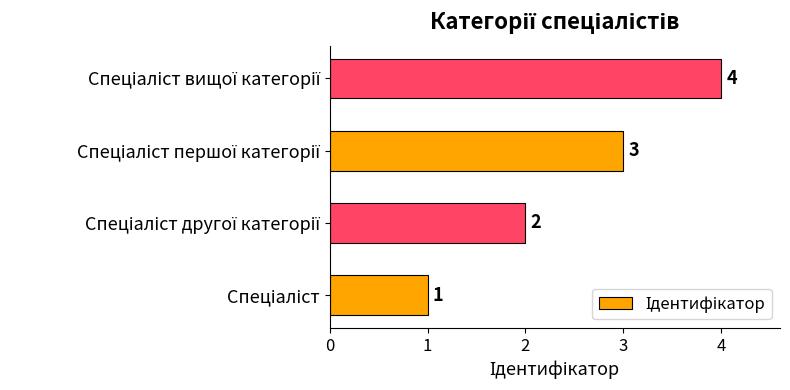

Count the values in the range 2 to 4.

3